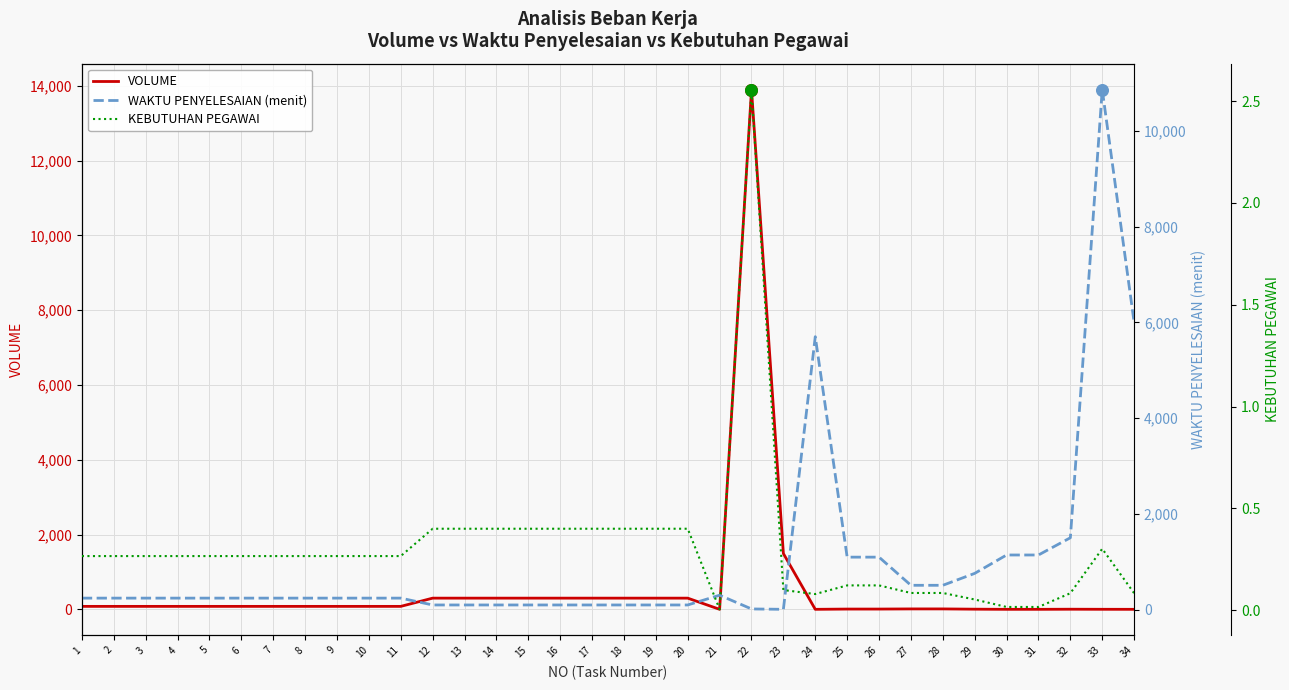

Which series contains the highest Y value?

VOLUME